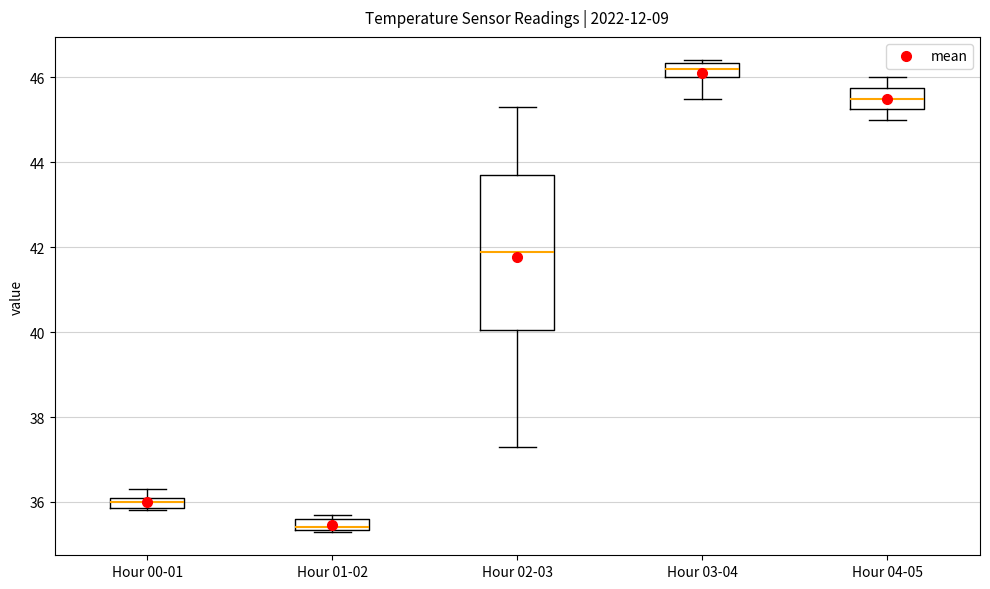

Which box's median line is the lowest?

Hour 01-02